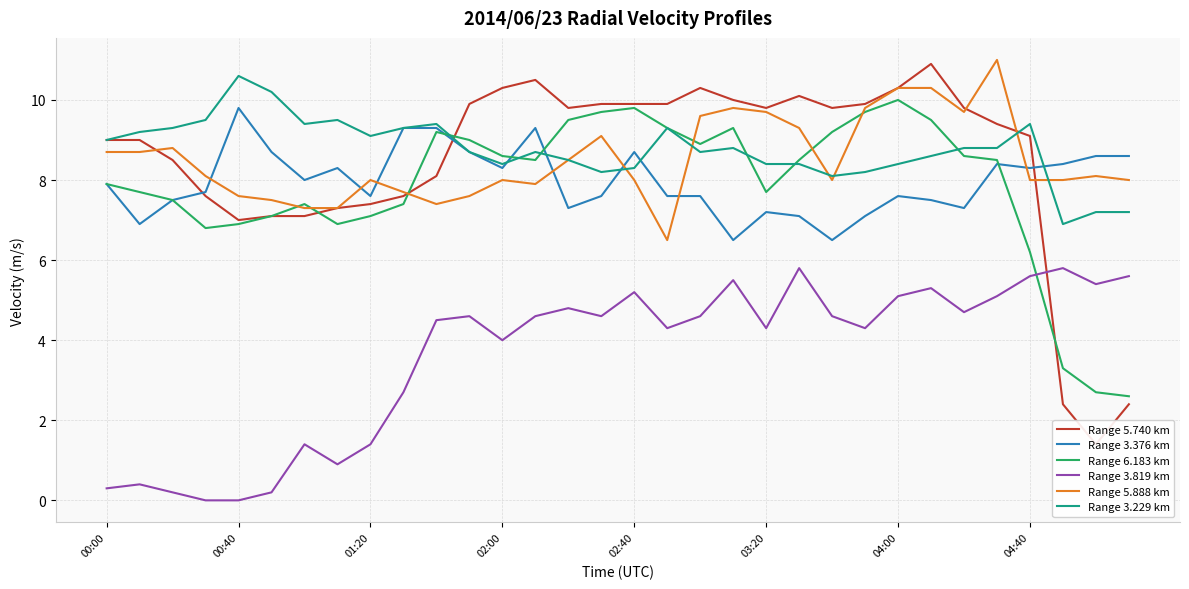

What is the difference between the maximum and second lowest values in the Range 6.183 km series?

7.3